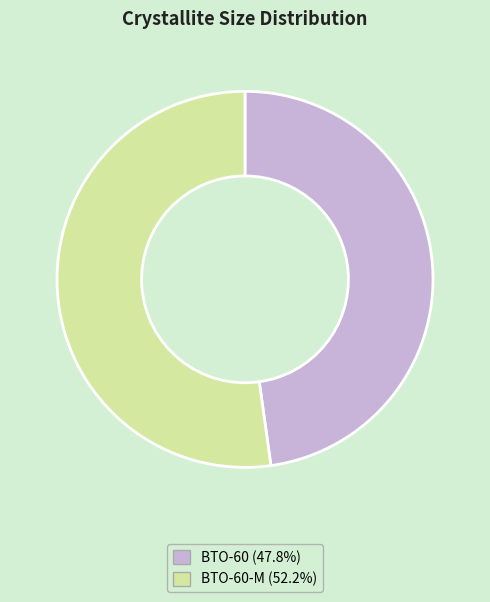

Does any single category account for the majority?

Yes